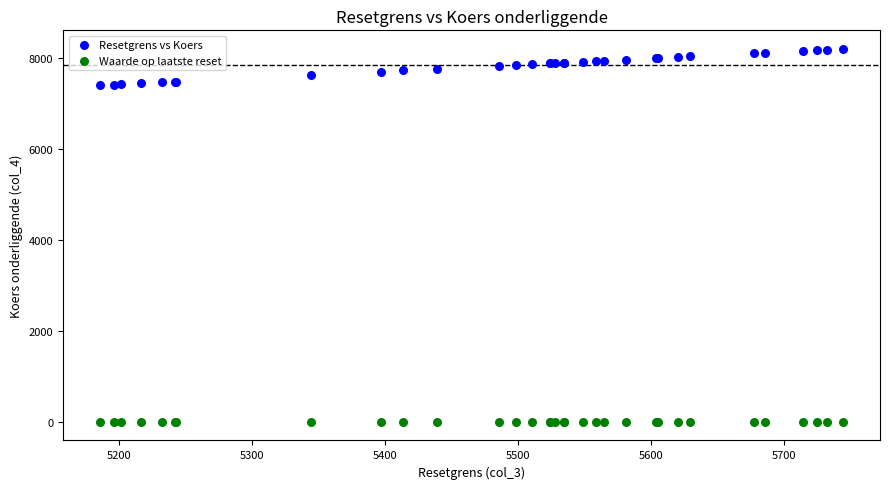

Which series has the largest Y range (max minus min)?

Resetgrens vs Koers